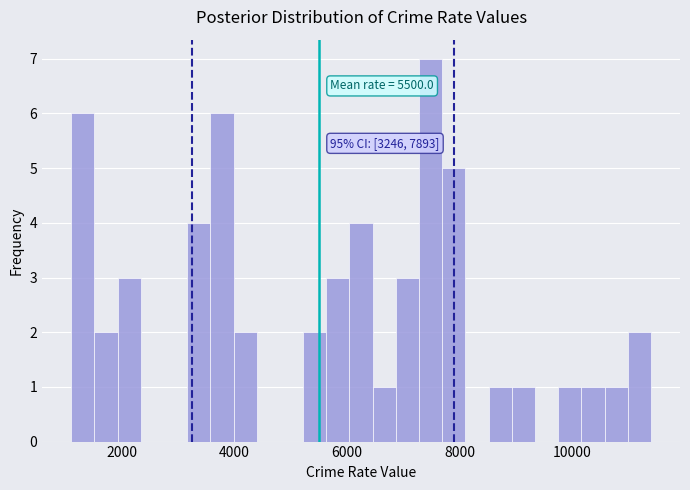

Read against the x-axis, roughly where is the centre of the tallest bar?

7400